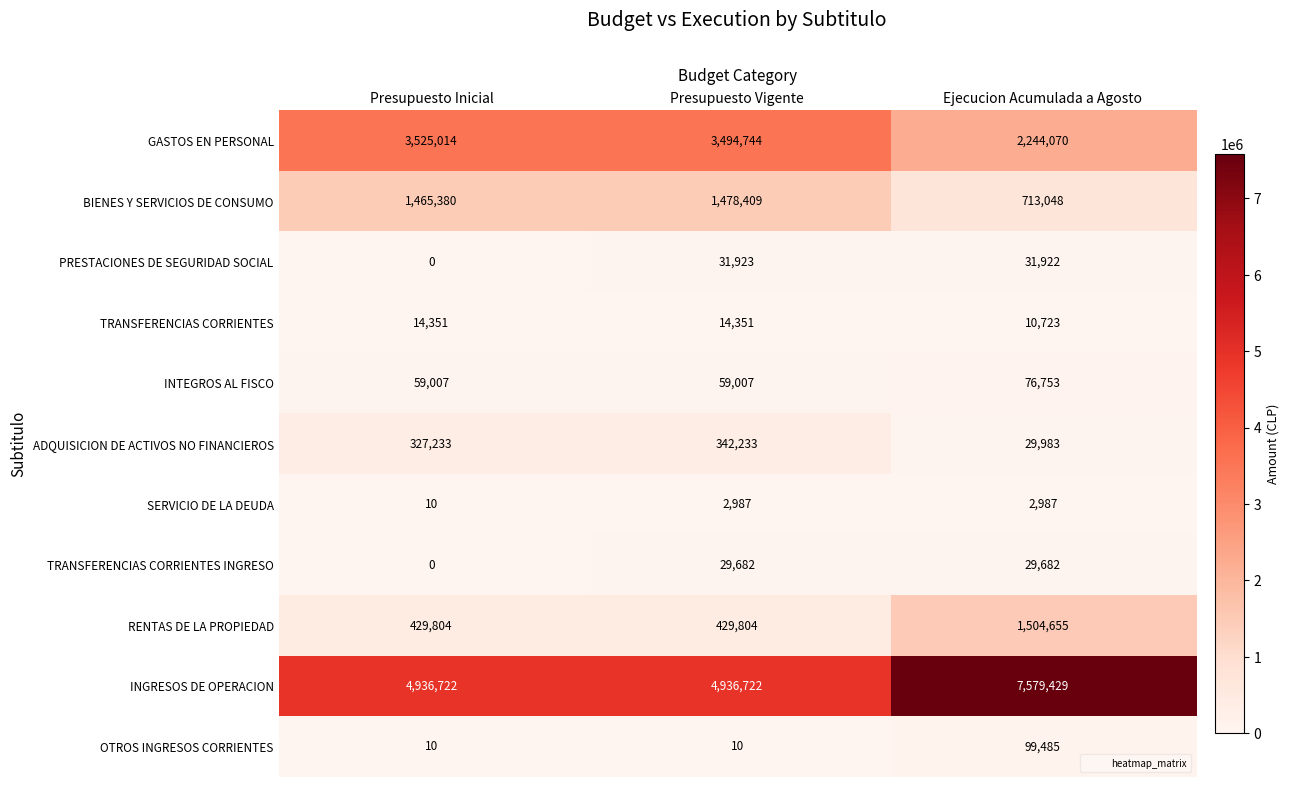

At which category does the chart reach its minimum across all series?

Presupuesto Inicial